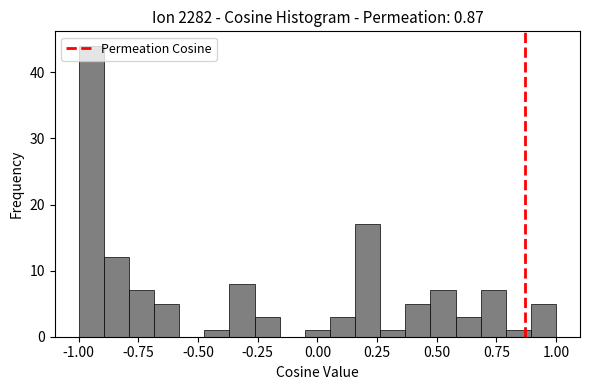

Around what value on the x-axis is the tallest bar? Give the approximate position of its centre, as read against the axis.

-0.95